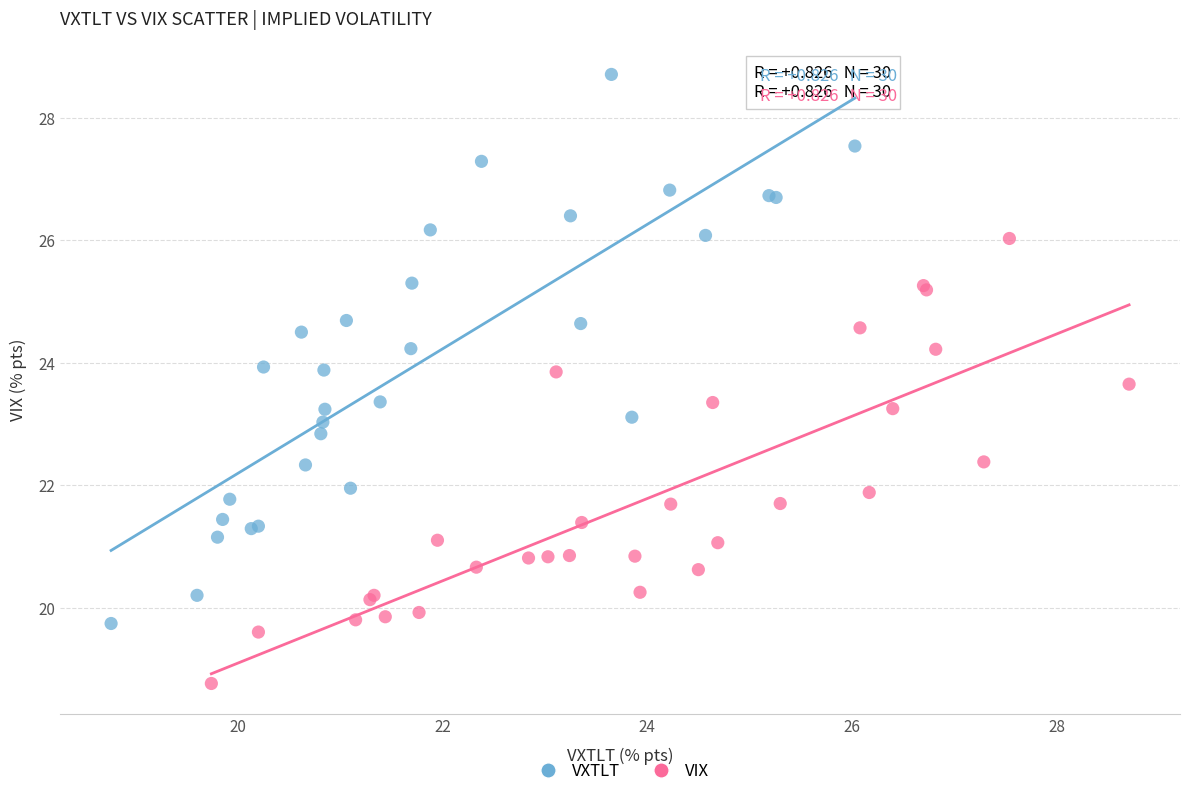

Which series reaches the maximum Y coordinate?

VXTLT